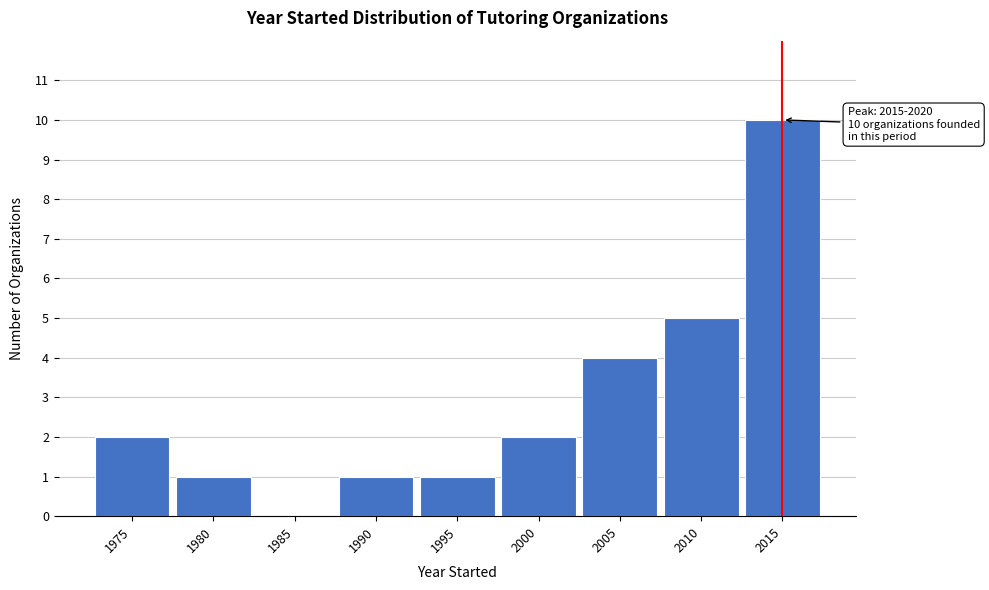

Reading right to left, list all the values displayed in this chart.

2015=10	2010=5	2005=4	2000=2	1995=1	1990=1	1985=0	1980=1	1975=2